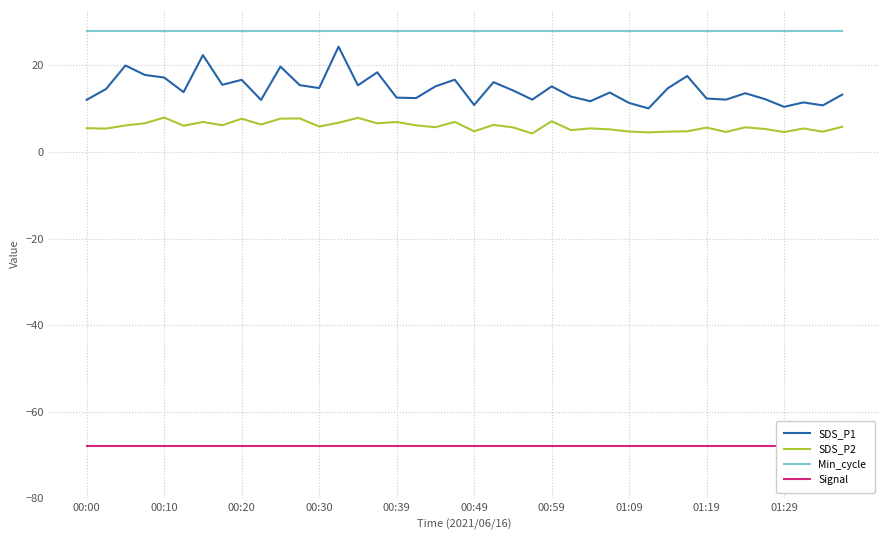

True or false: SDS_P2 and Min_cycle intersect in this chart.

False